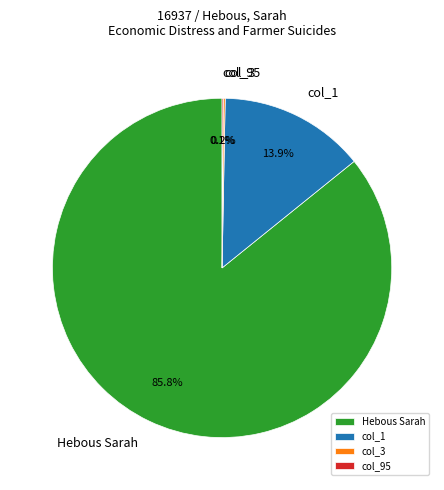

Is there any slice that represents more than half of the pie?

Yes